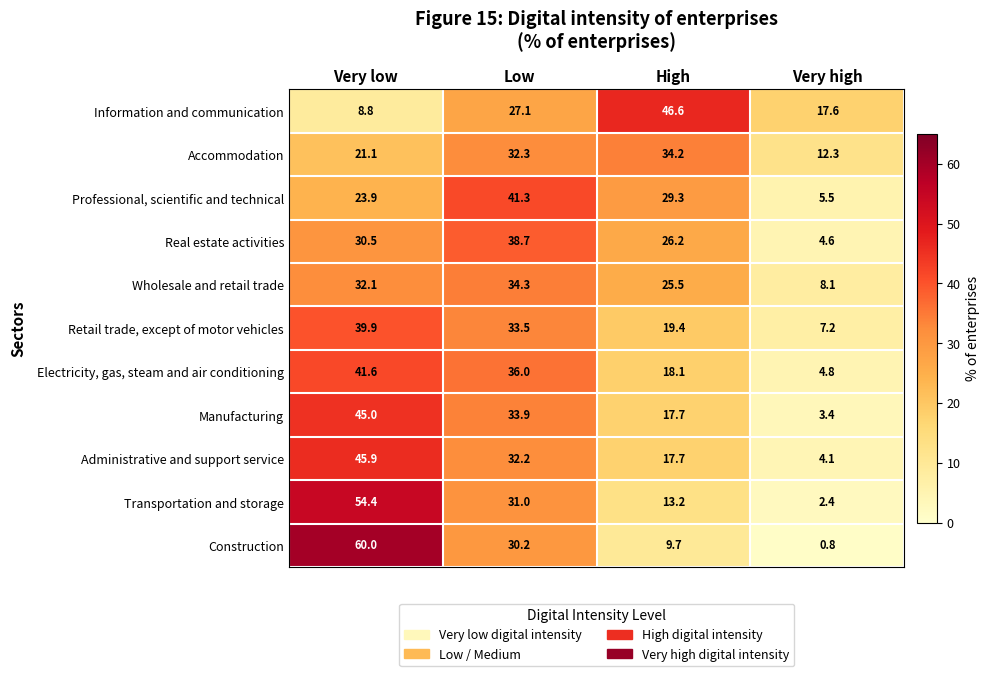

What is the sum of the Electricity, gas, steam and air conditioning values at Very high and Very low?

46.4